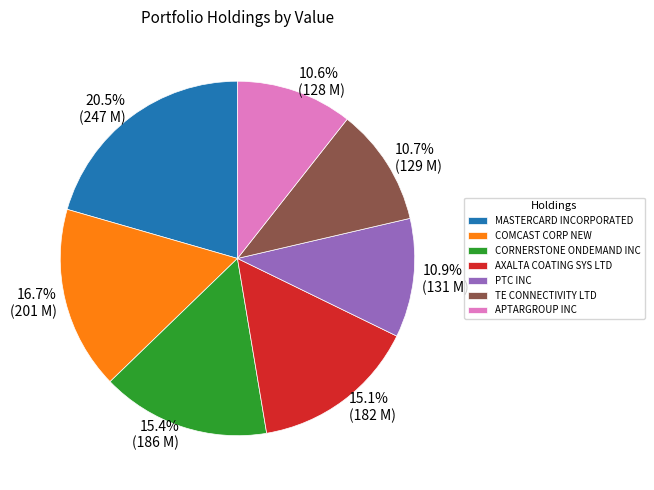

How many segments does this pie chart have?

7